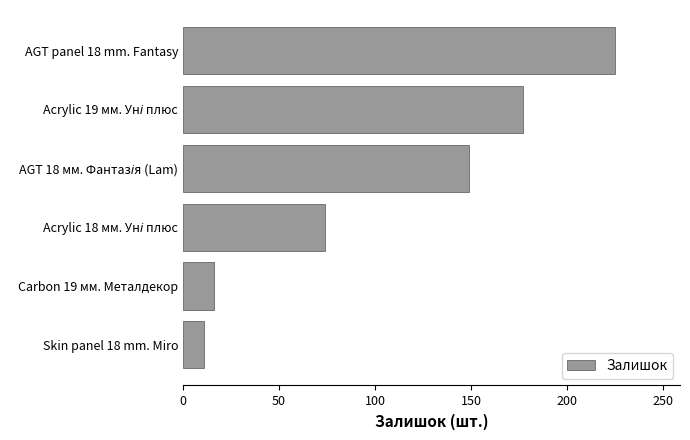

Which category has the highest value across all series?

AGT panel 18 mm. Fantasy